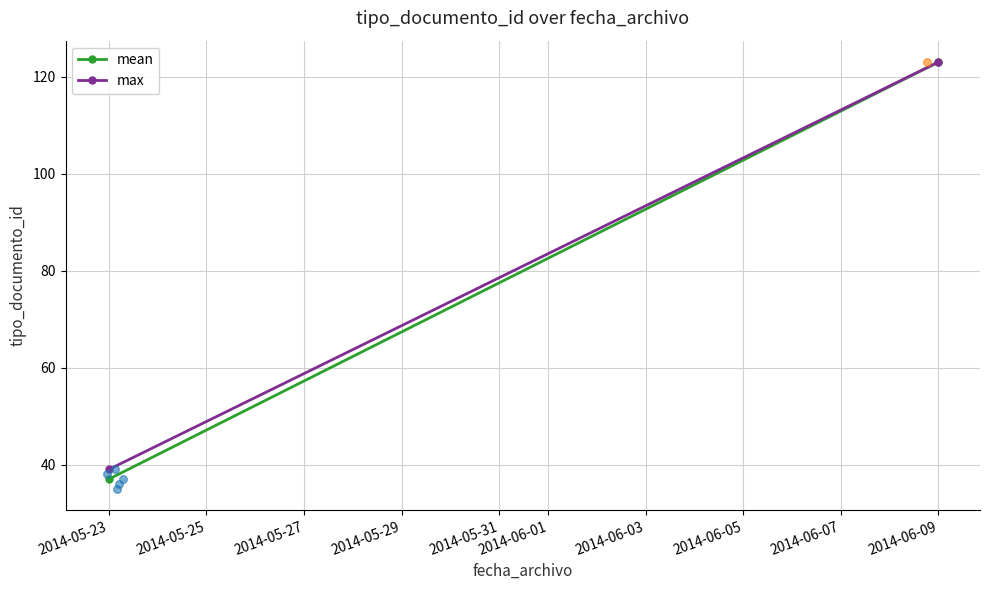

What is the total value across all series at 2014-05-23?

76